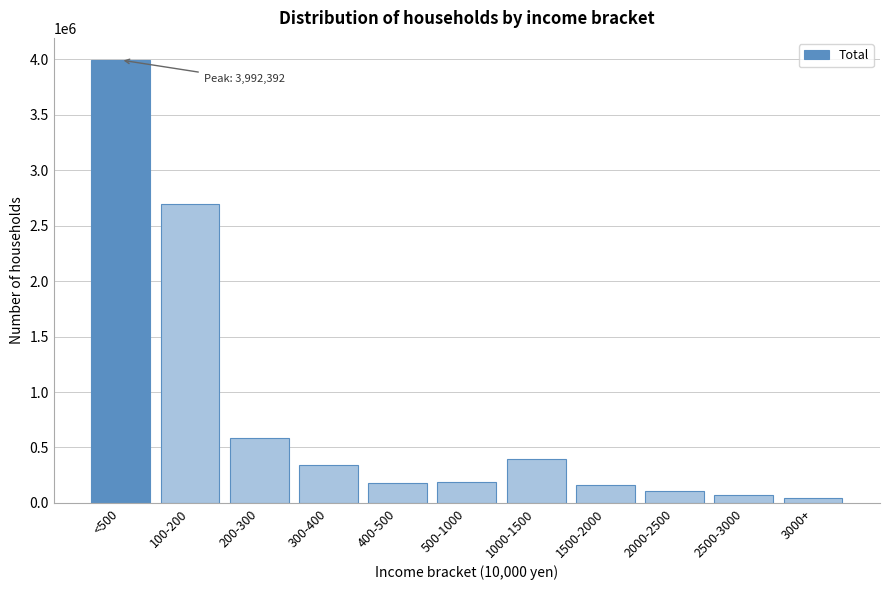

What is the difference between the maximum and minimum values?

3943305